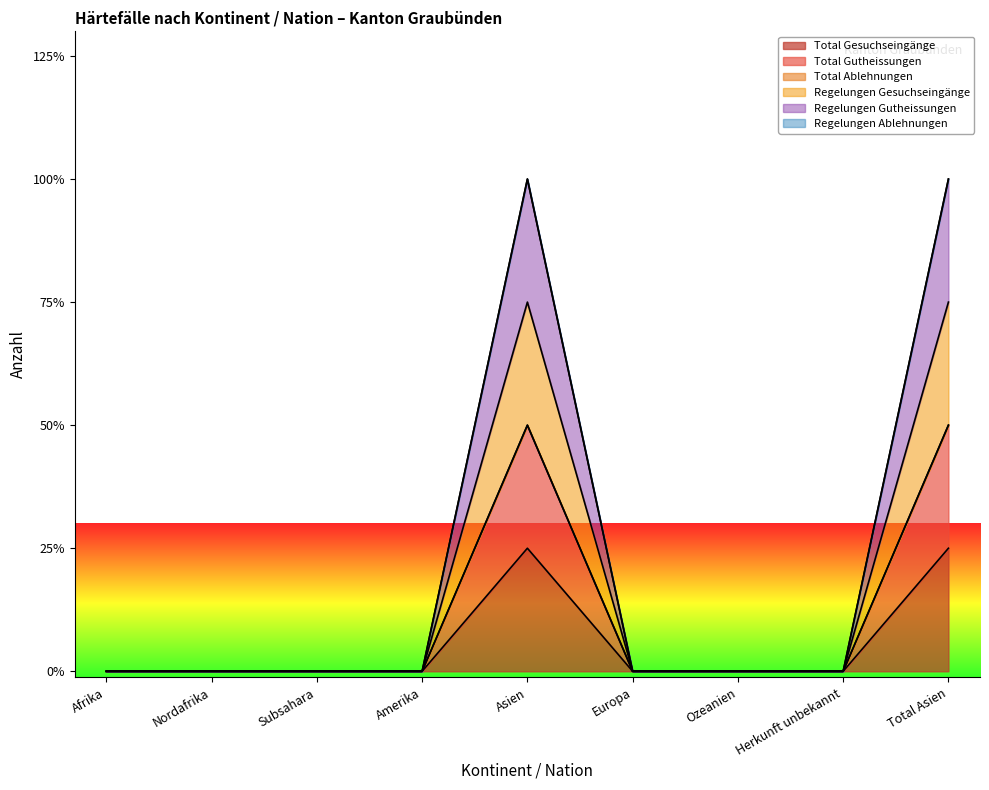

What position from the right is Ozeanien?

3